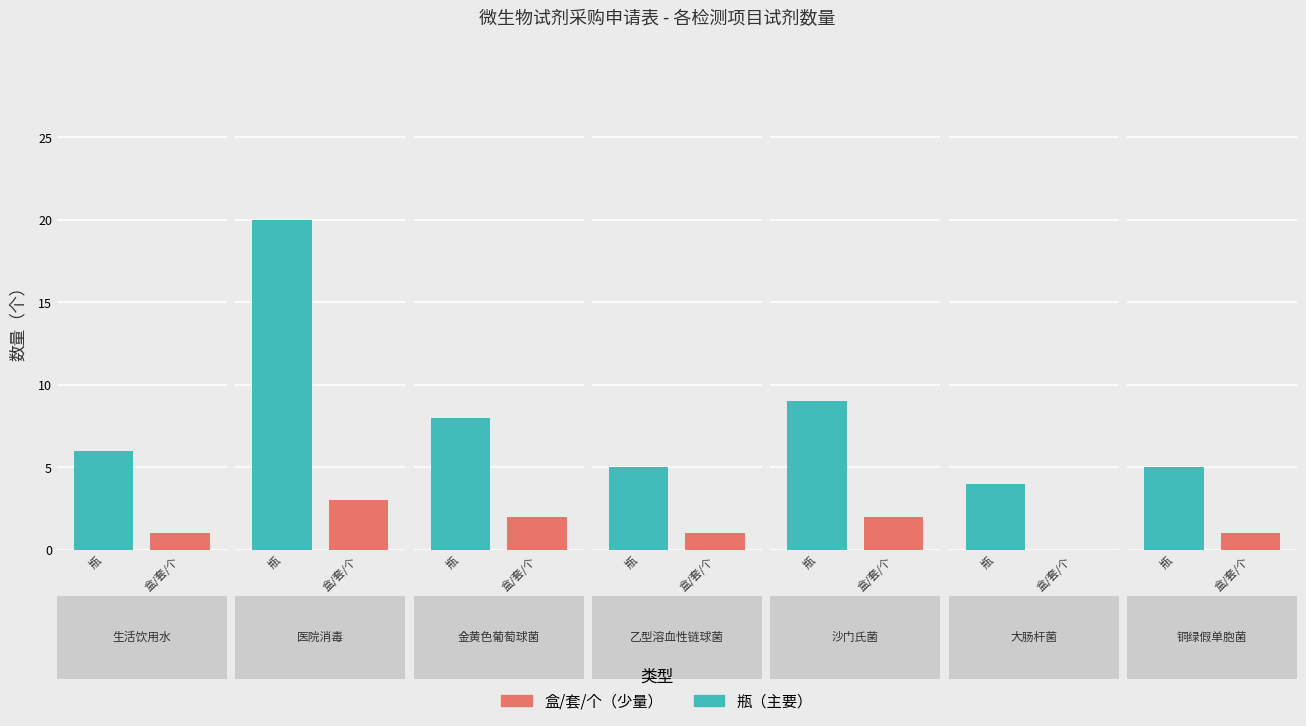

What is the value of the 盒/套/个 bar at the 3rd from the left?

2